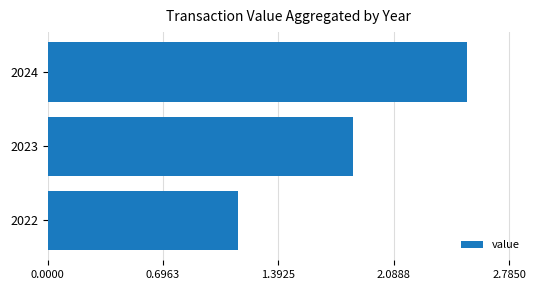

Are the bars horizontal?

Yes